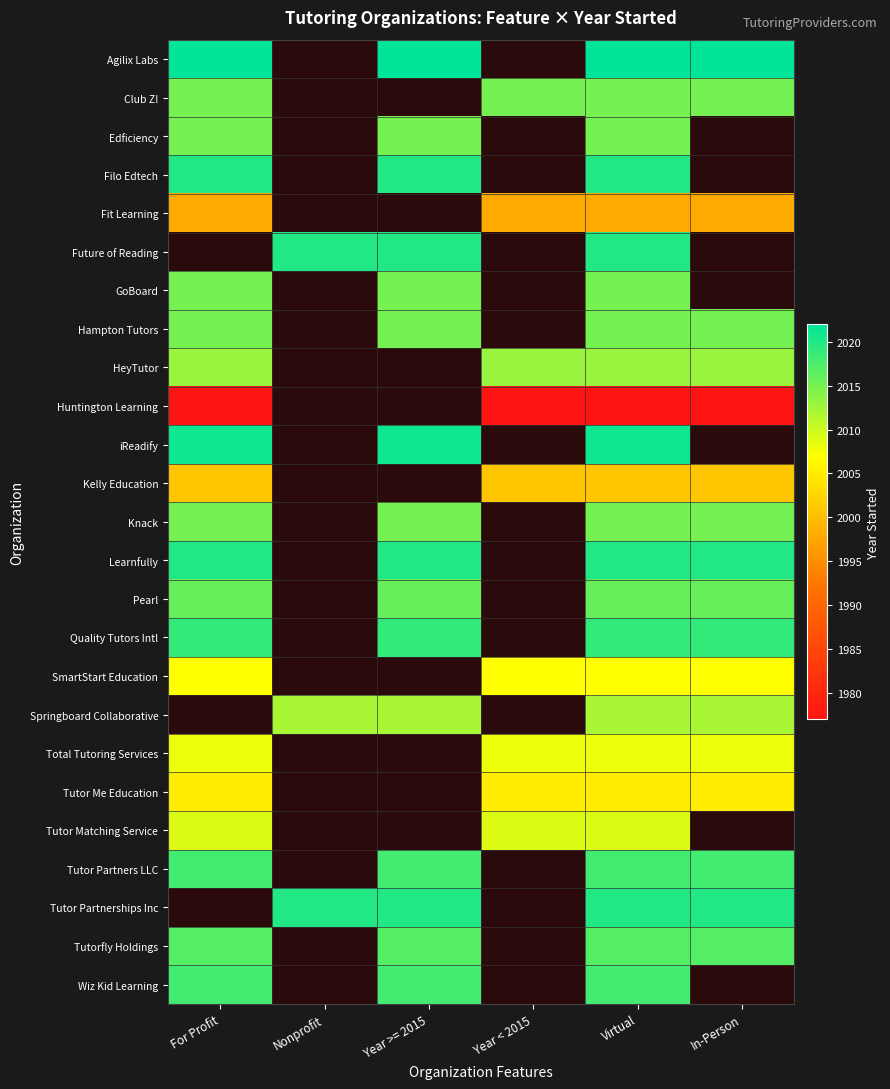

How many values in Fit Learning are above zero?

4